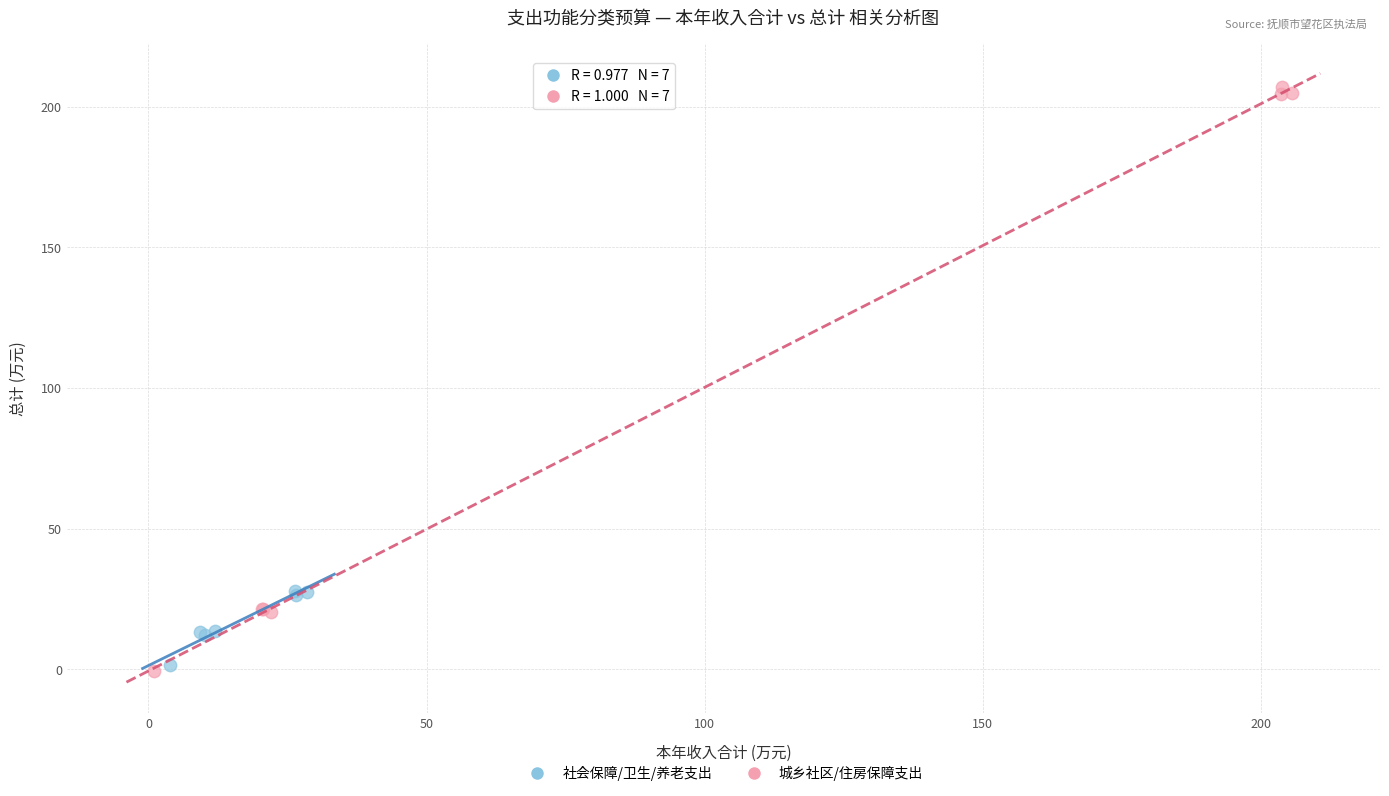

What are all the series names shown in the legend?

社会保障/卫生/养老支出, 城乡社区/住房保障支出